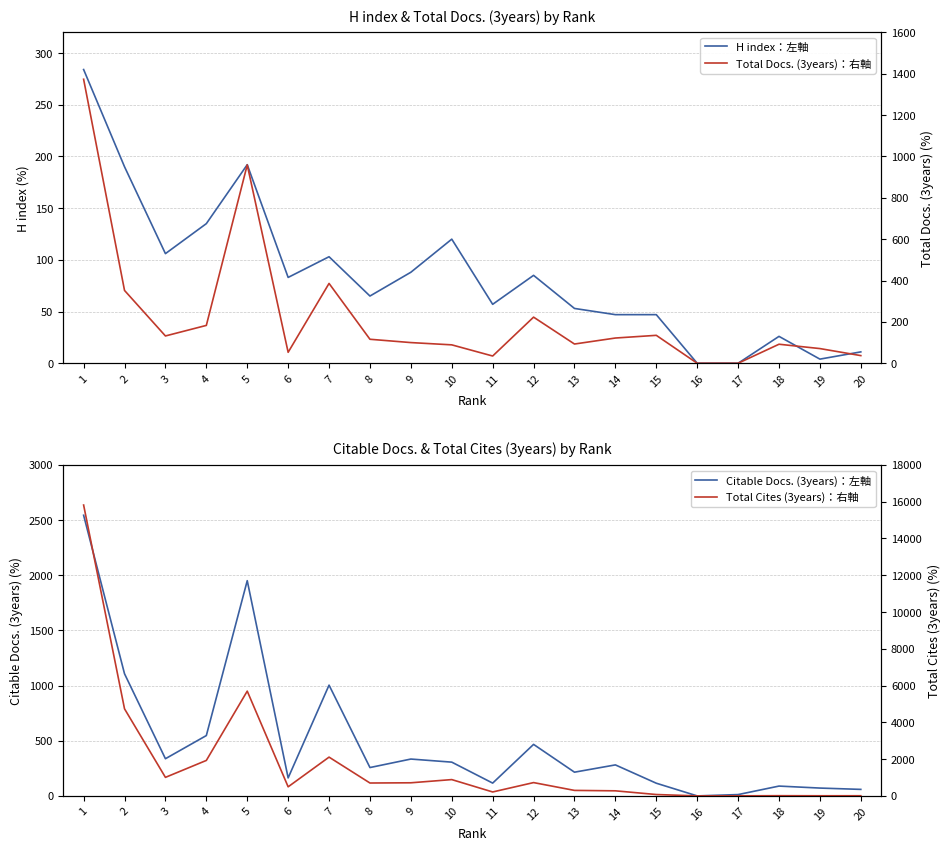

What is the total value across all series at 2?

6385